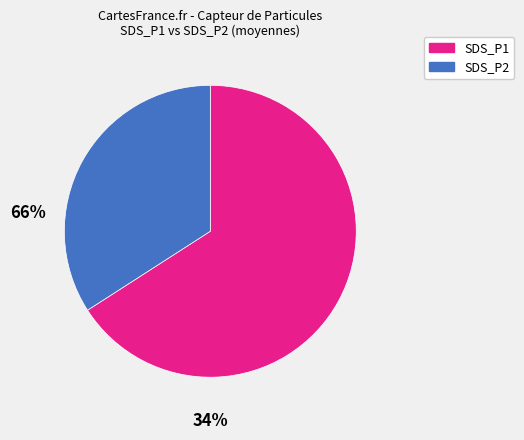

Is there any slice that represents more than half of the pie?

Yes